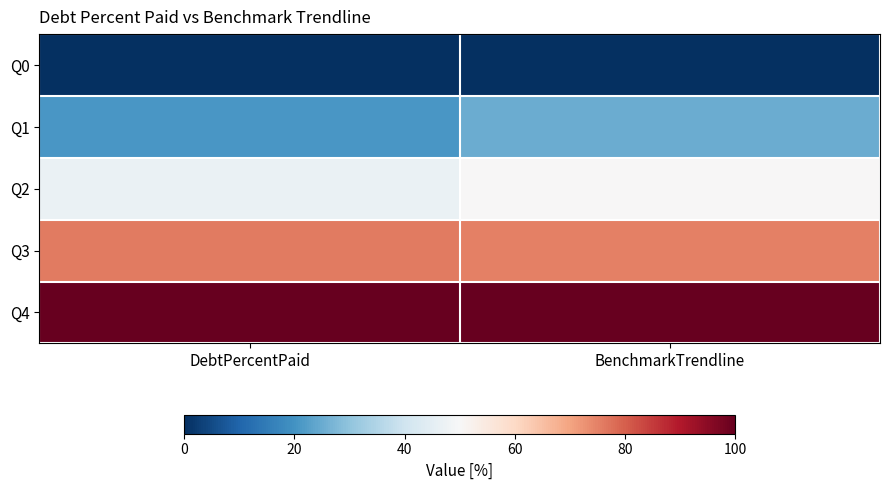

Which has a higher value, DebtPercentPaid or BenchmarkTrendline?

DebtPercentPaid